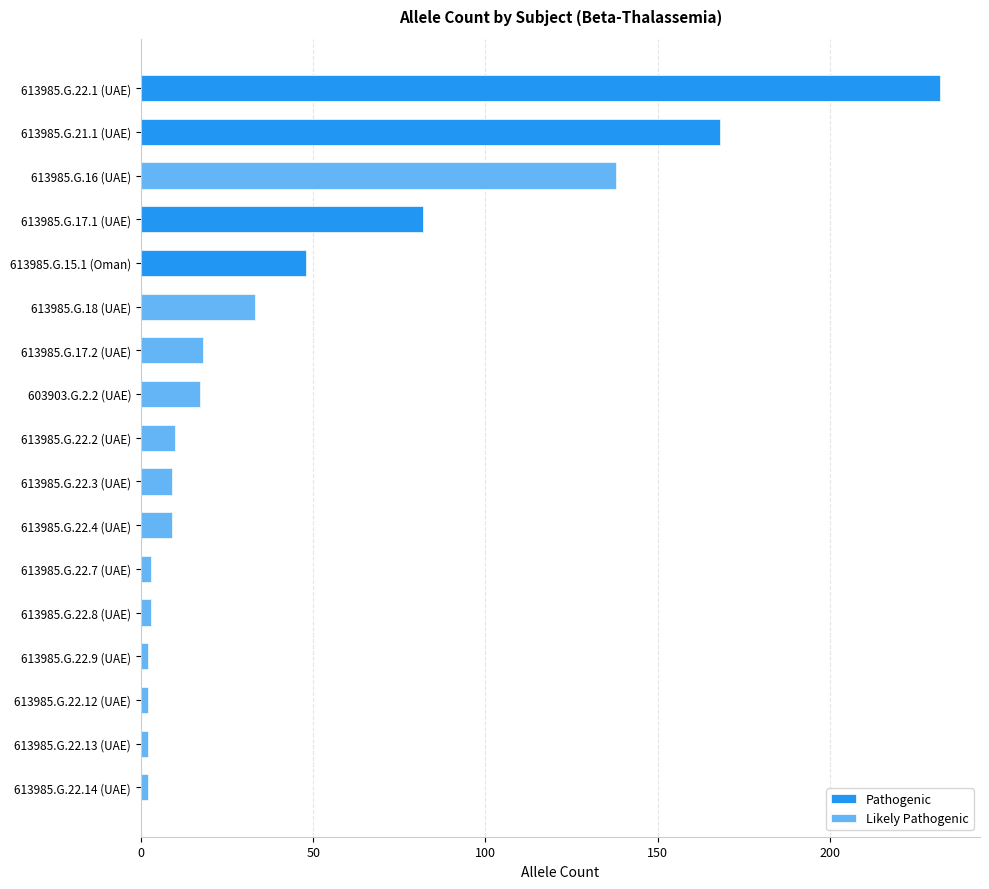

What is the minimum value shown in the chart?

2